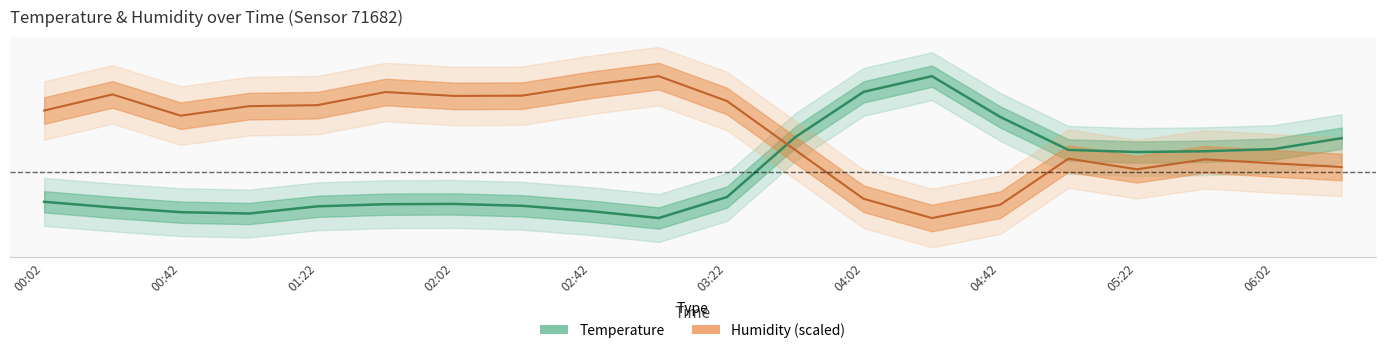

Where is the first local minimum for temperature?

01:02